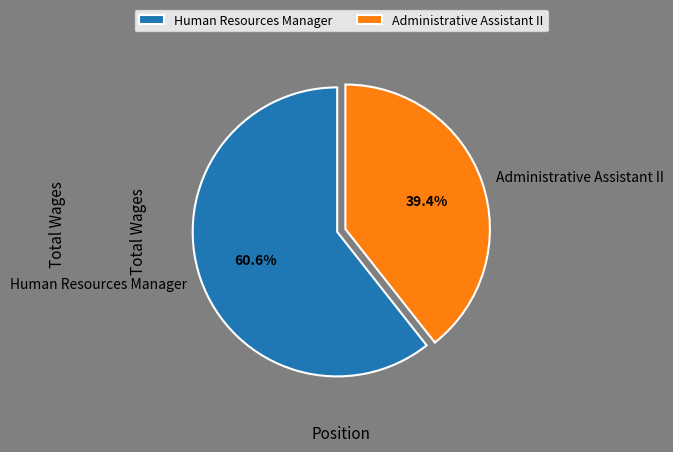

To the nearest percent, what portion does Administrative Assistant II represent?

39%